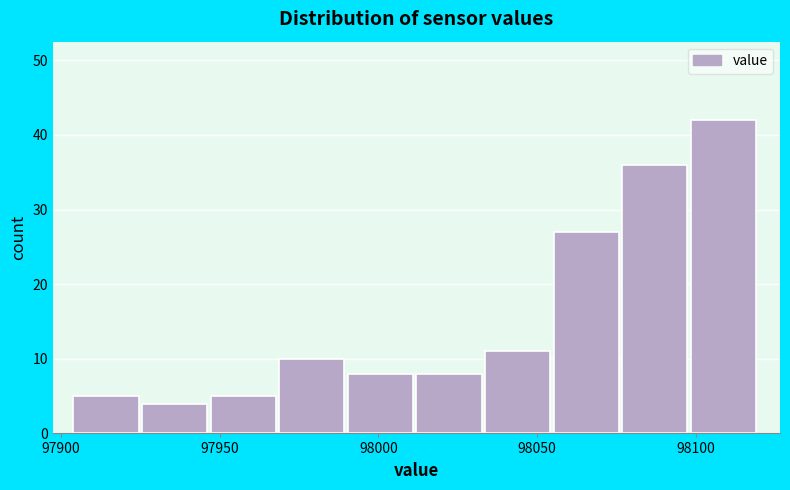

How tall is the bar that spans 97990 to 98010 on the x-axis? Neither the bar edges nor the heights are printed on the chart, so give them approximately, as read against the axes.

8